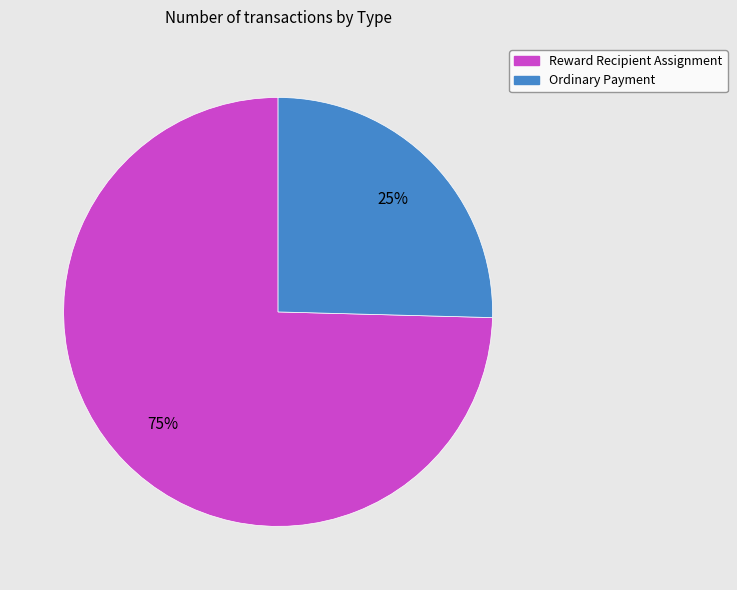

Which slice is the smallest?

Ordinary Payment